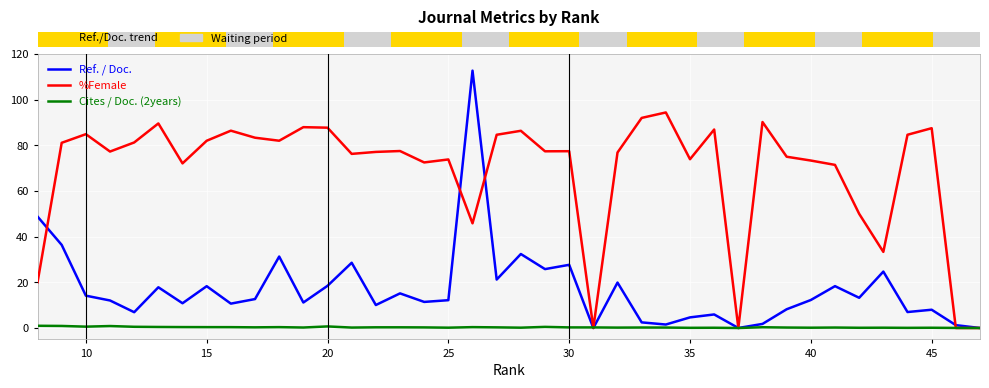

What is the sum of all %Female values?

2753.8